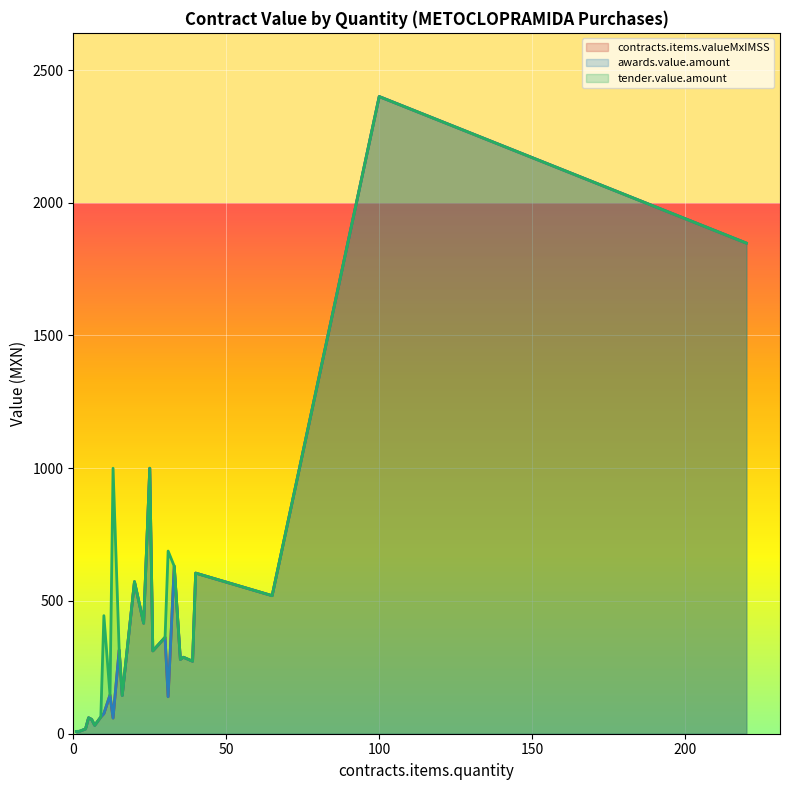

In contracts.items.valueMxIMSS, how many points are higher than both neighbors (excluding endpoints)?

10